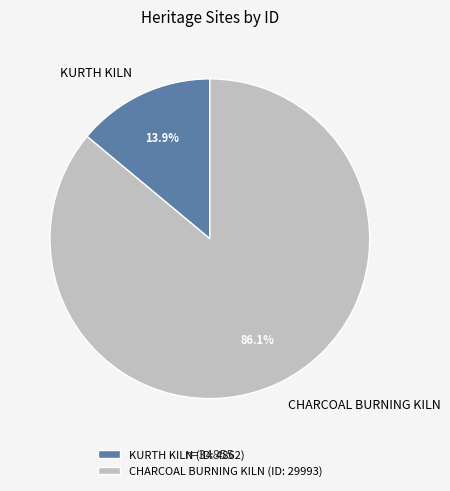

Which slice is the smallest?

KURTH KILN